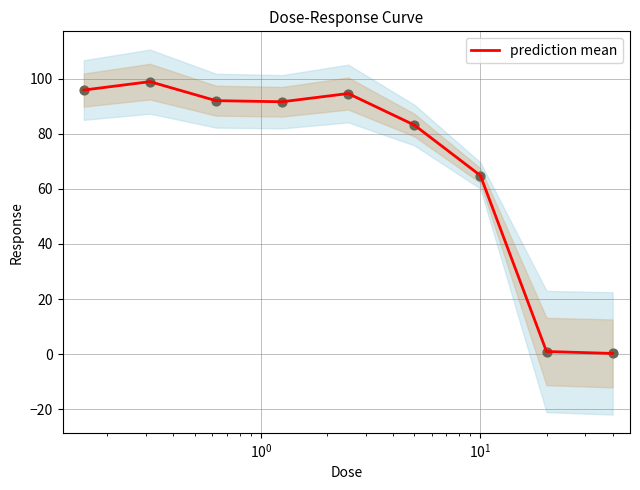

What is the highest value of the prediction mean series?

98.9